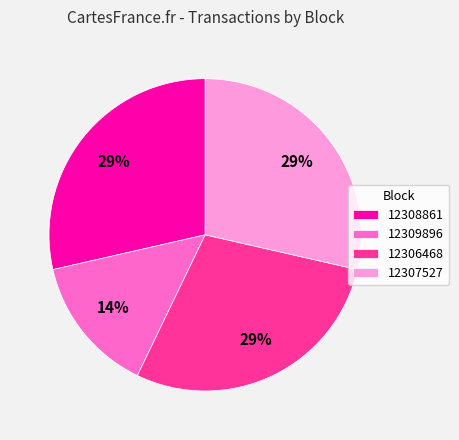

To the nearest percent, what percentage of the pie is 12306468?

29%